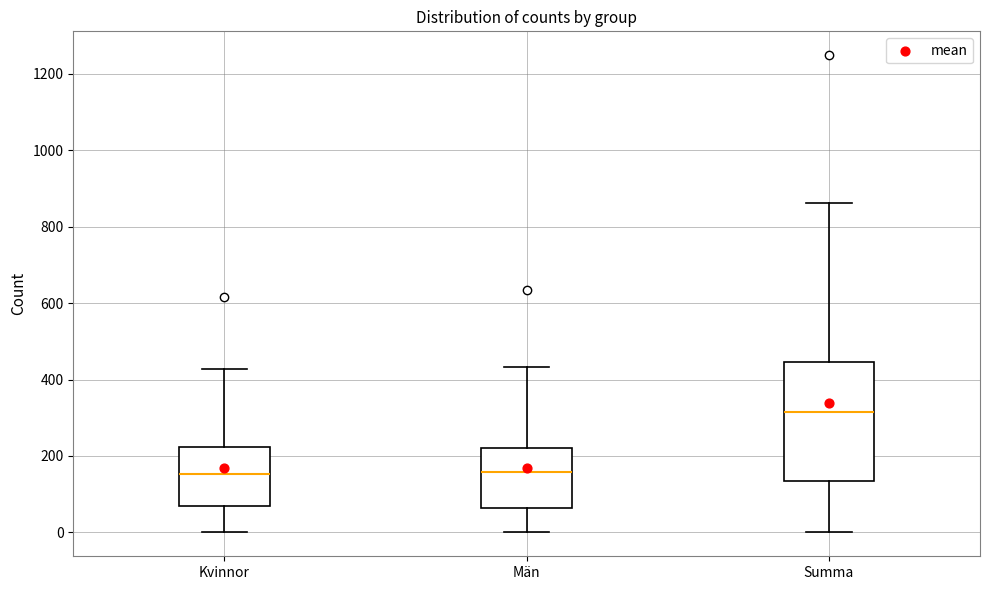

Which box's median line is the highest?

Summa